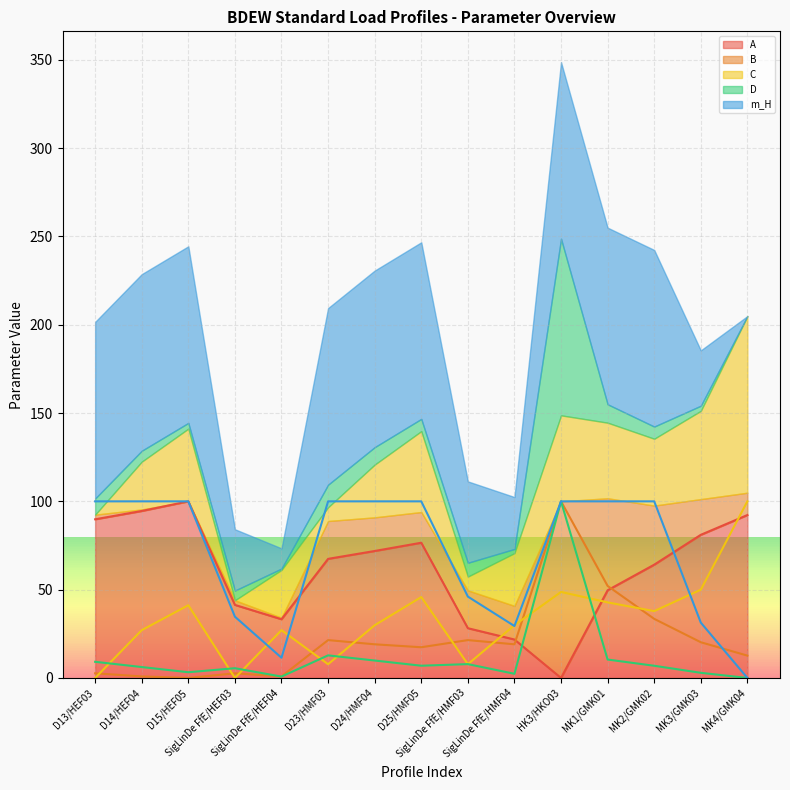

What is the value of the A (line) point at the 3rd from the left?

100.0